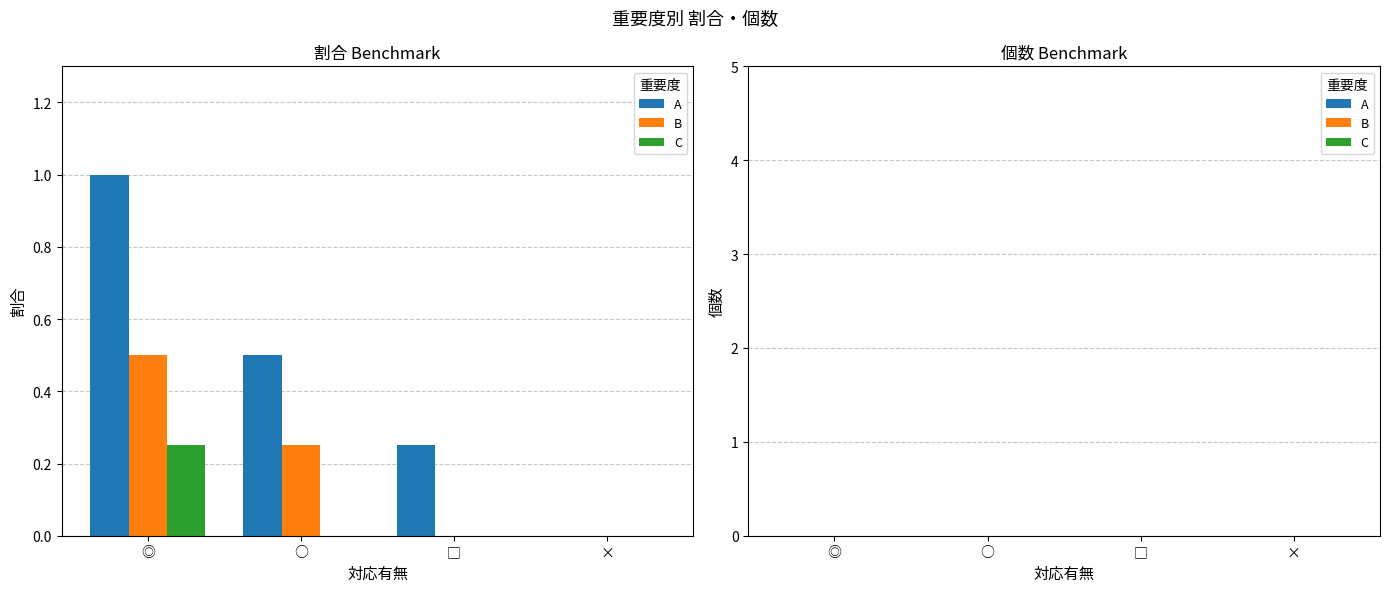

Which label corresponds to the largest value in the chart?

◎